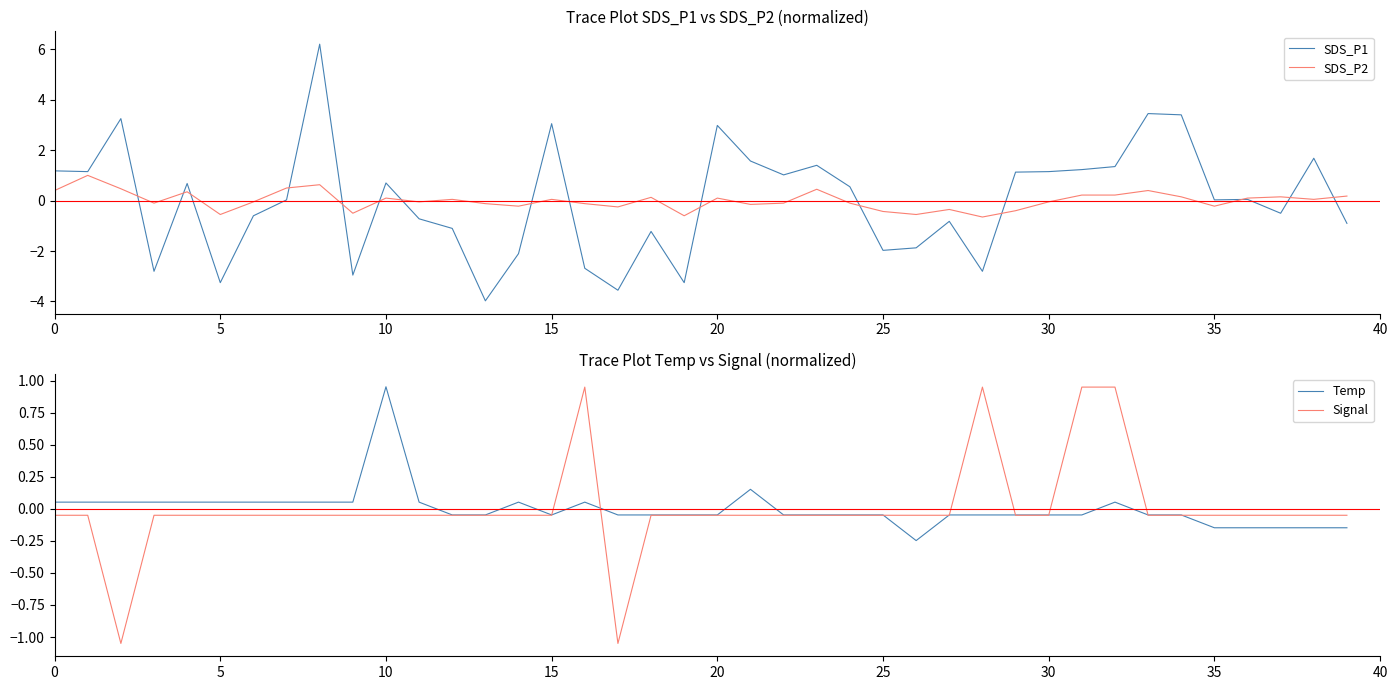

What is the maximum value for Signal?

1.0